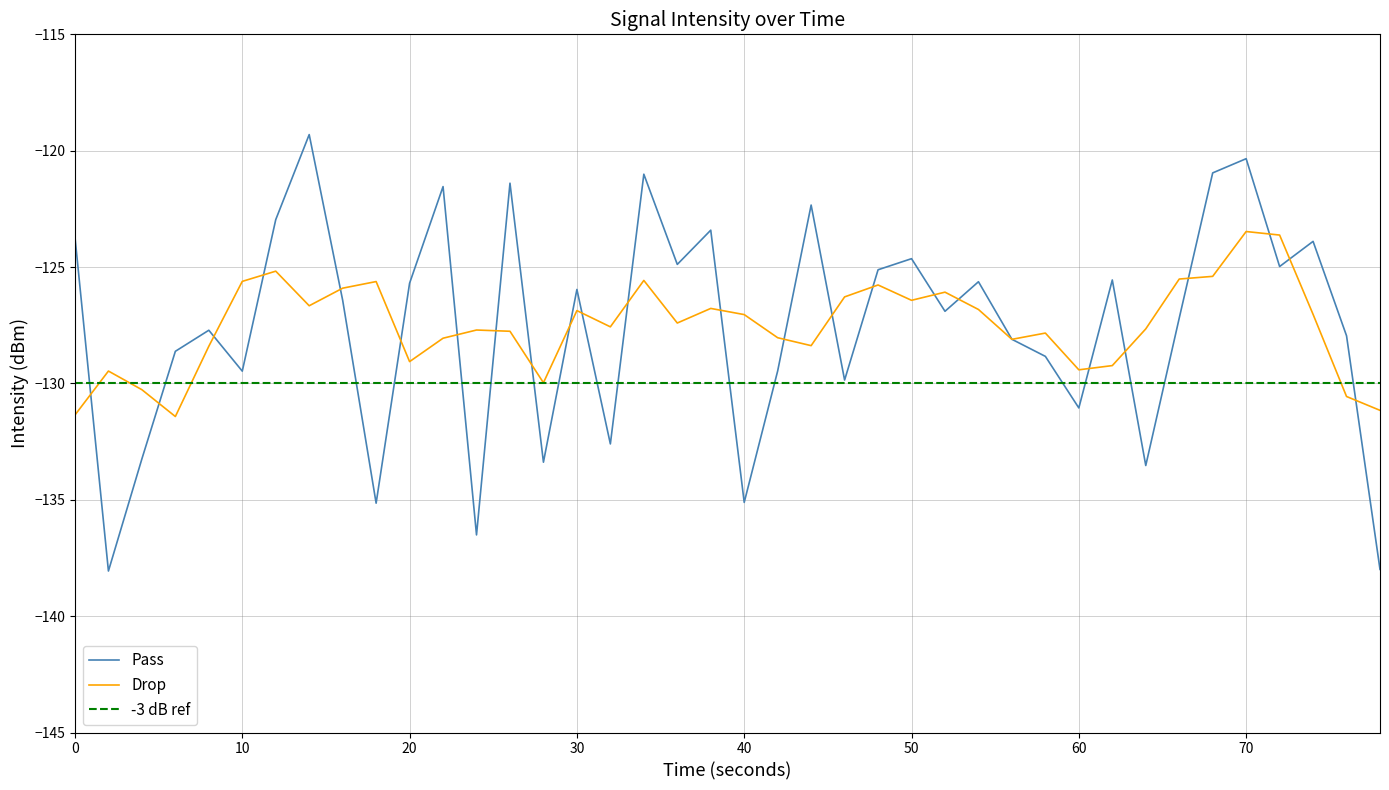

Reading right to left, transcribe all the data shown in this chart.

-138.0	-128.0	-123.9	-125.0	-120.3	-121.0	-127.2	-133.5	-125.6	-131.1	-128.8	-128.1	-125.6	-126.9	-124.6	-125.1	-129.9	-122.3	-129.5	-135.1	-123.4	-124.9	-121.0	-132.6	-126.0	-133.4	-121.4	-136.5	-121.5	-125.7	-135.1	-126.4	-119.3	-123.0	-129.5	-127.7	-128.6	-133.2	-138.1	-123.7